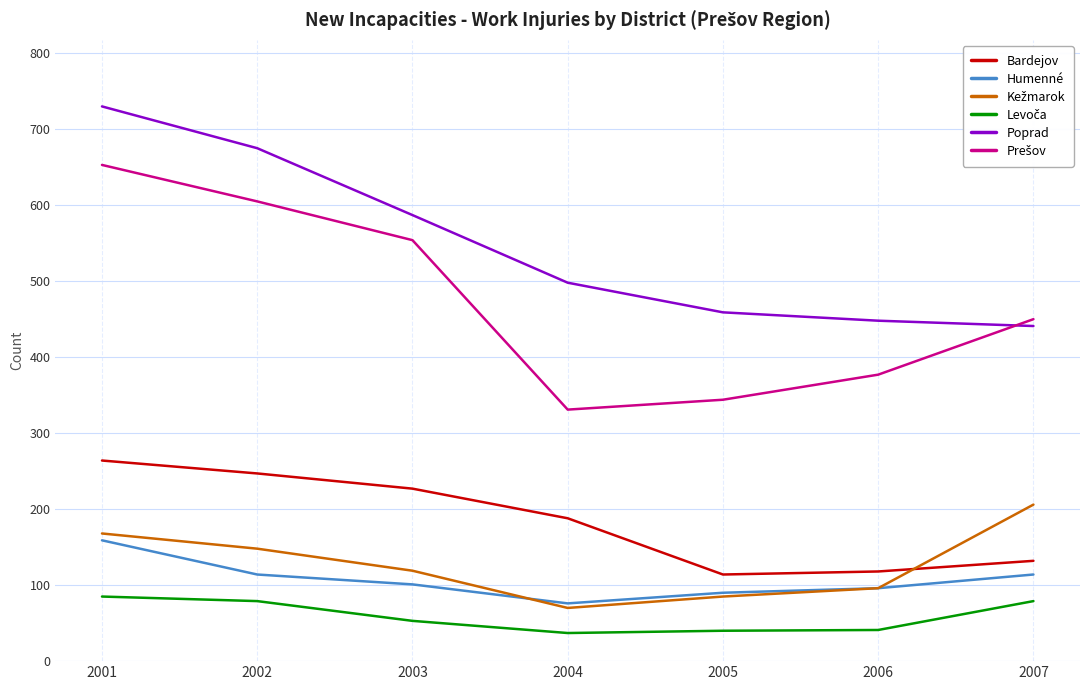

The Bardejov series shows 34 at 2007. True or false?

False